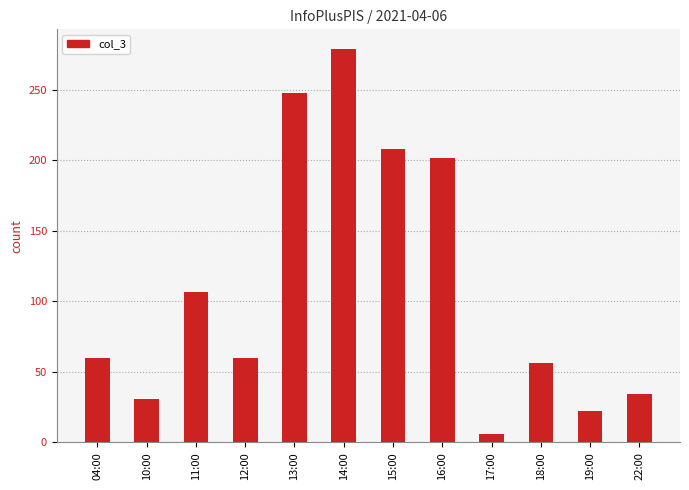

Where is the data nearest to the value 142?

11:00